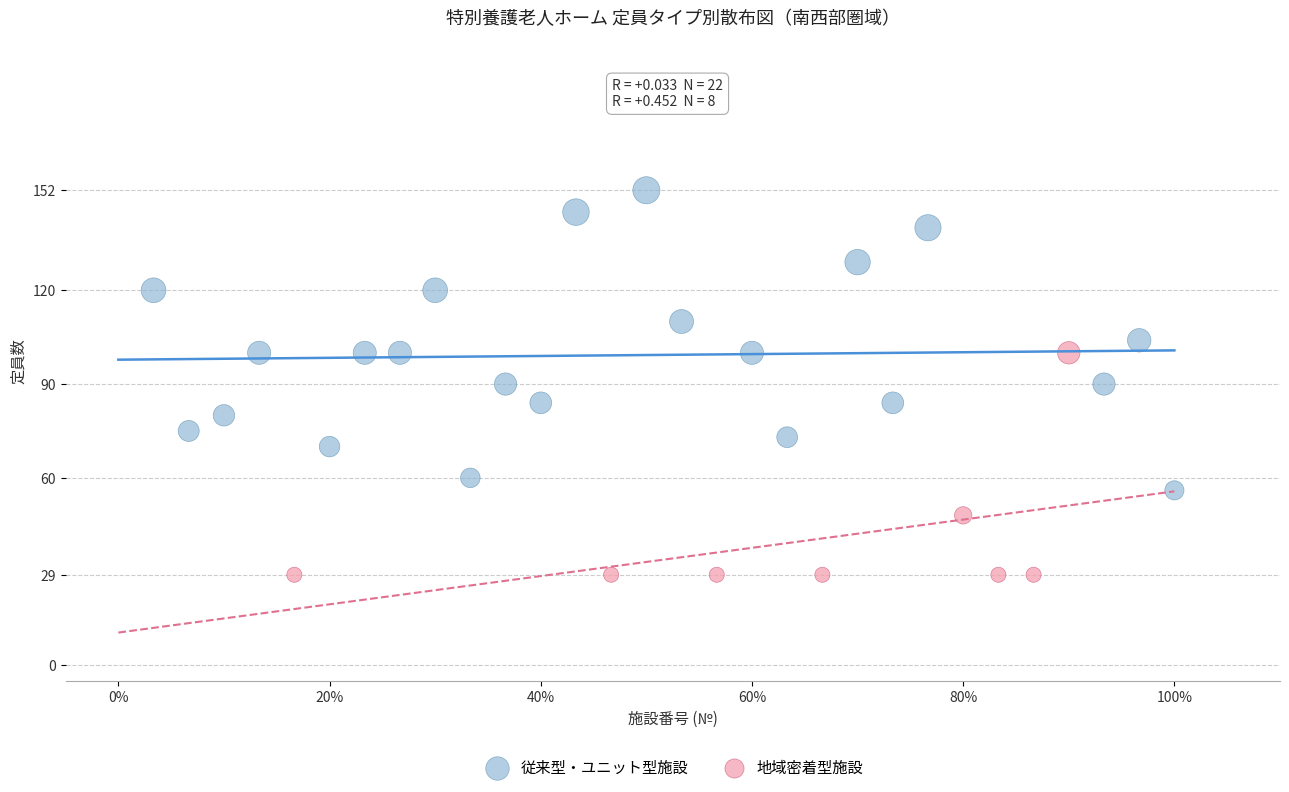

Which series contains the highest Y value?

従来型・ユニット型施設